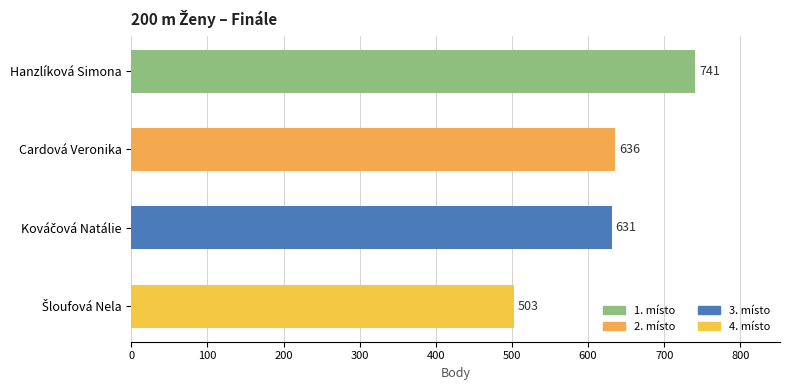

What is the maximum value shown in the chart?

741